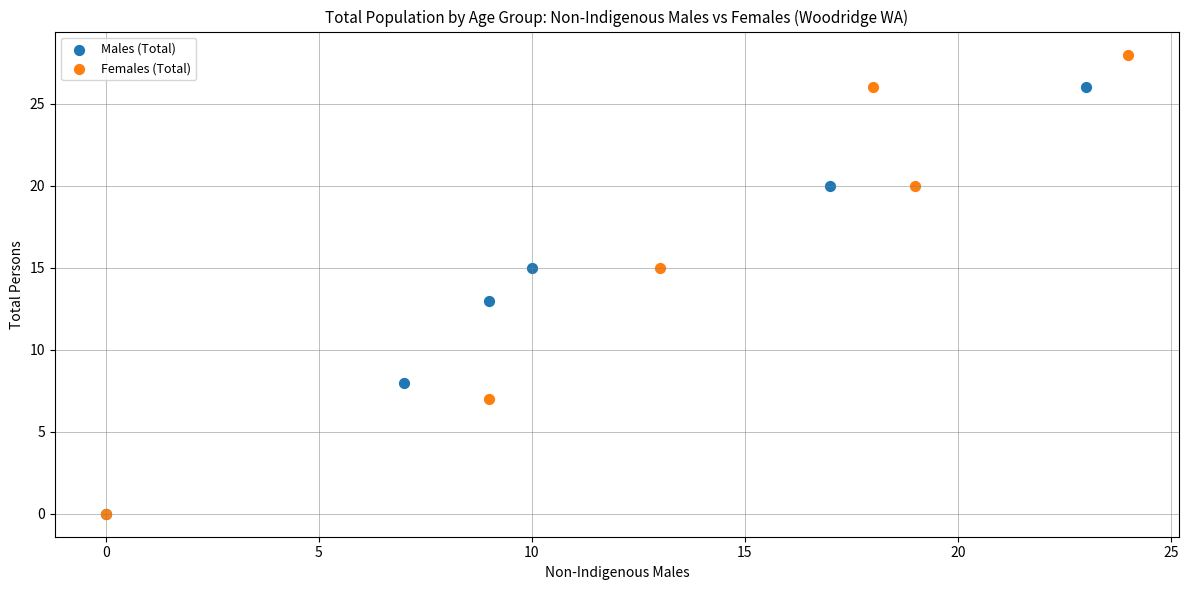

Which series has the largest Y range (max minus min)?

Females (Total)